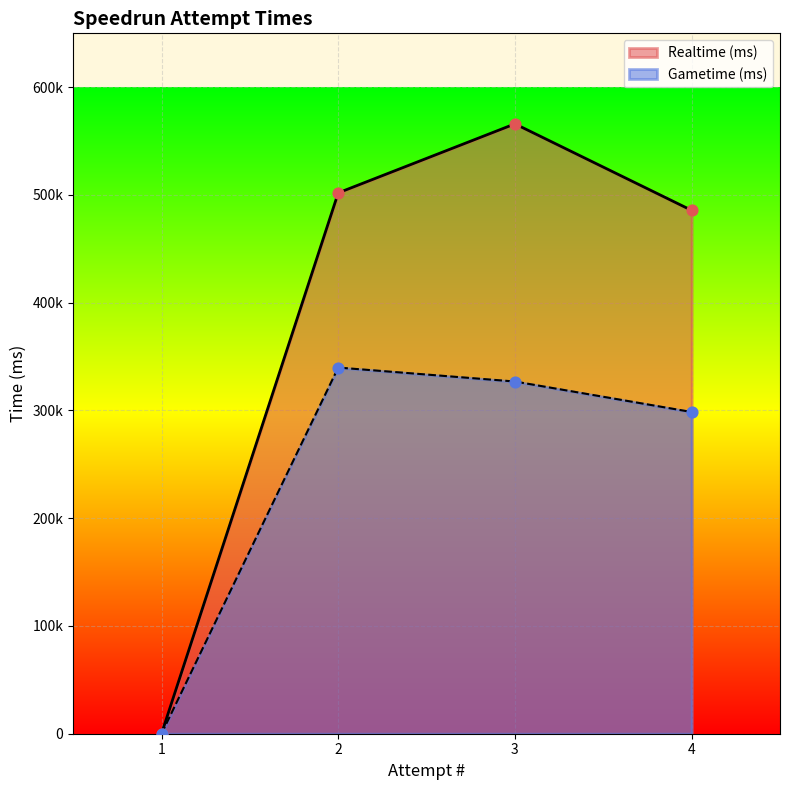

Which series has the largest total across all categories?

Realtime (ms)